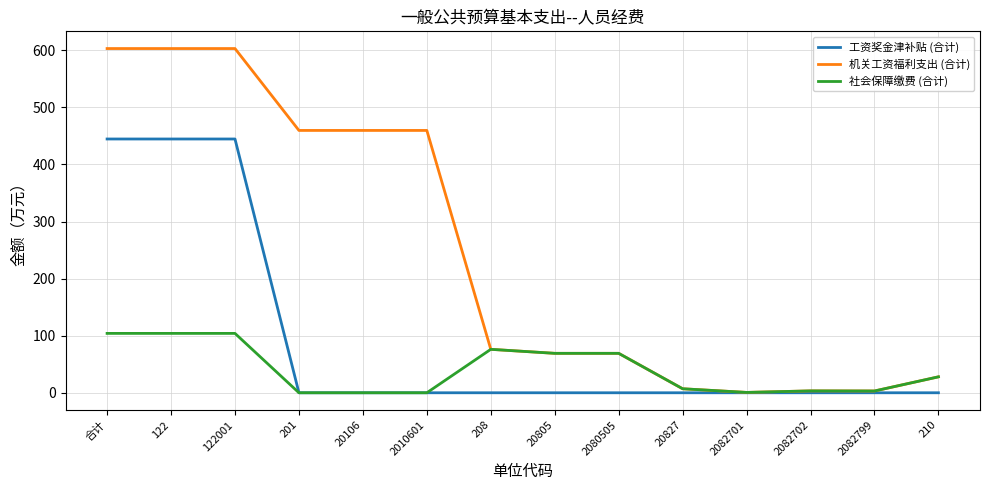

Rank the series by their average value, from lowest to highest.

社会保障缴费 (合计), 工资奖金津补贴 (合计), 机关工资福利支出 (合计)